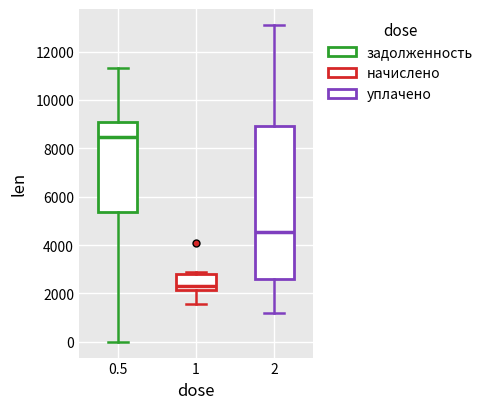

Where does the lower whisker of the box at x = 0.5 end on the y-axis? The values are not printed on the chart, so give them approximately, as read against the axis.

0